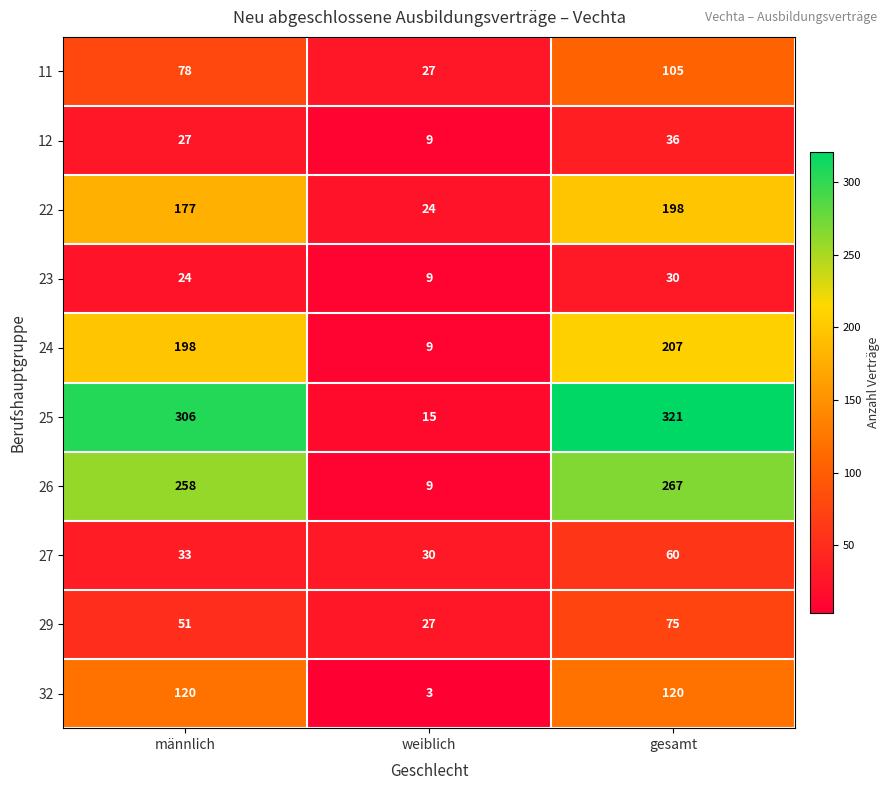

Which series has the largest total across all categories?

25